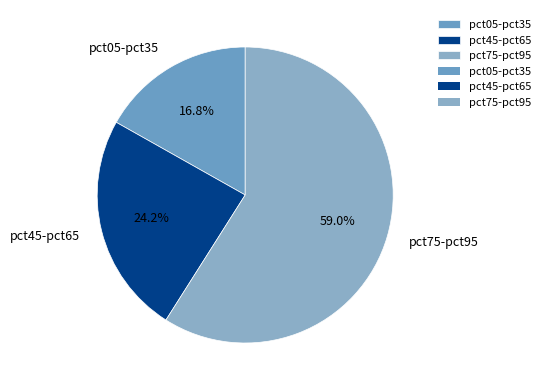

Which category accounts for the majority?

pct75-pct95